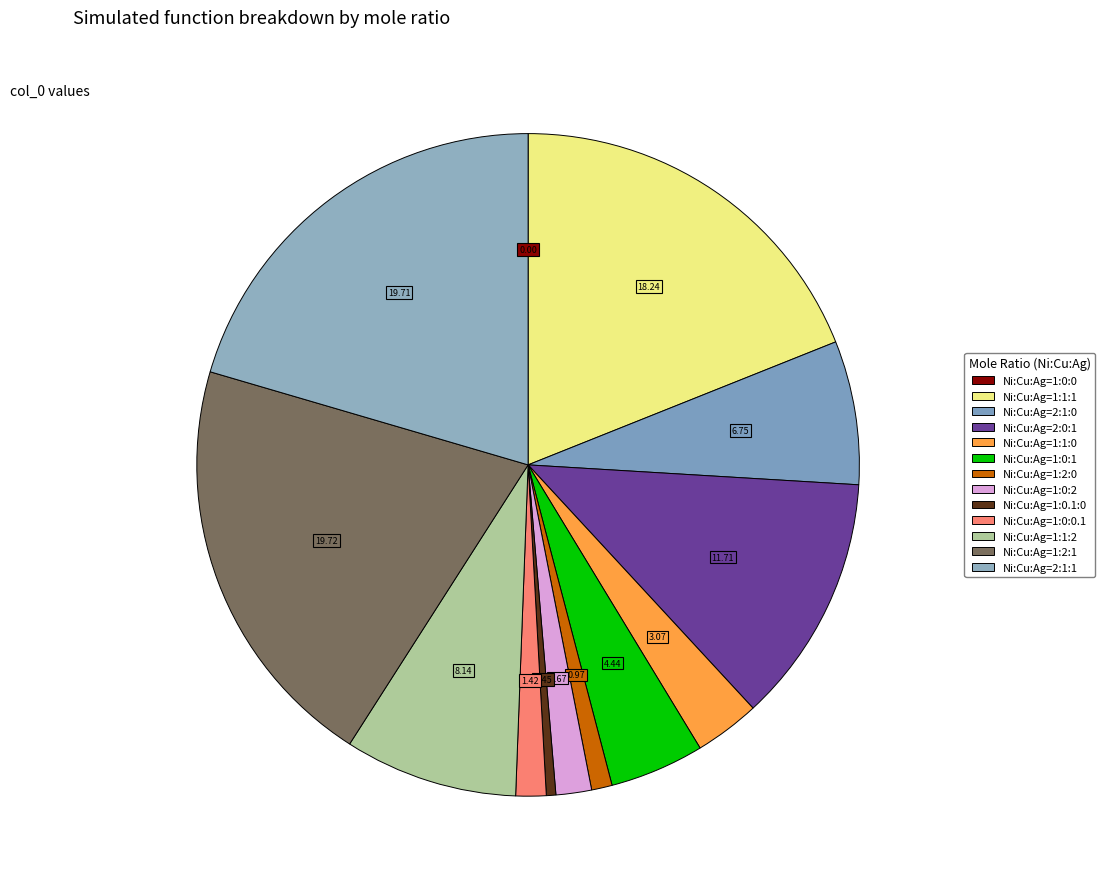

To the nearest percent, what percentage of the pie is Ni:Cu:Ag=1:0:2?

2%